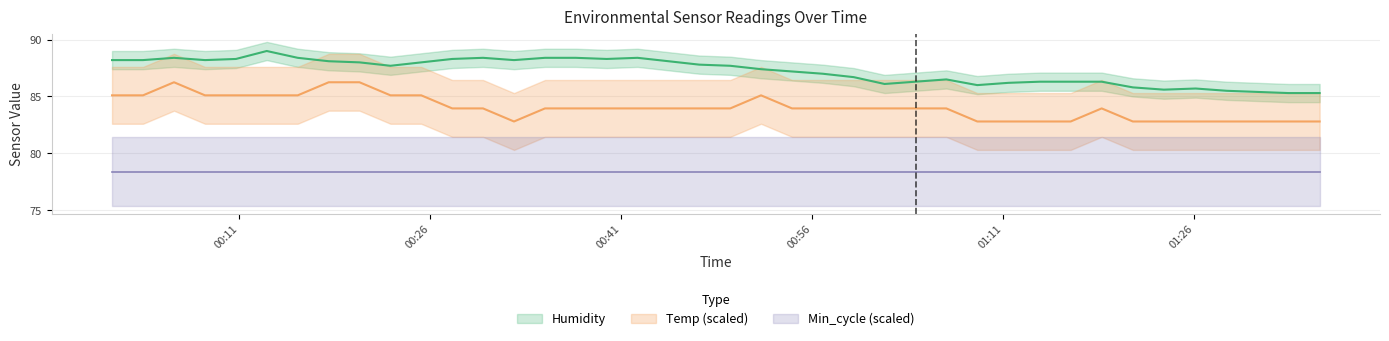

At which label does Temp reach its peak?

2022/11/29 00:05:52